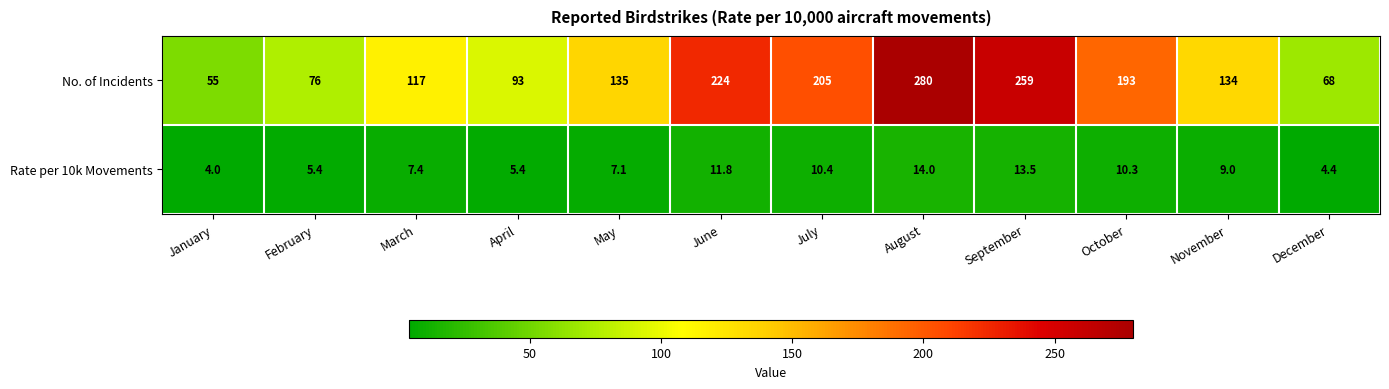

What is the smallest value displayed?

4.0